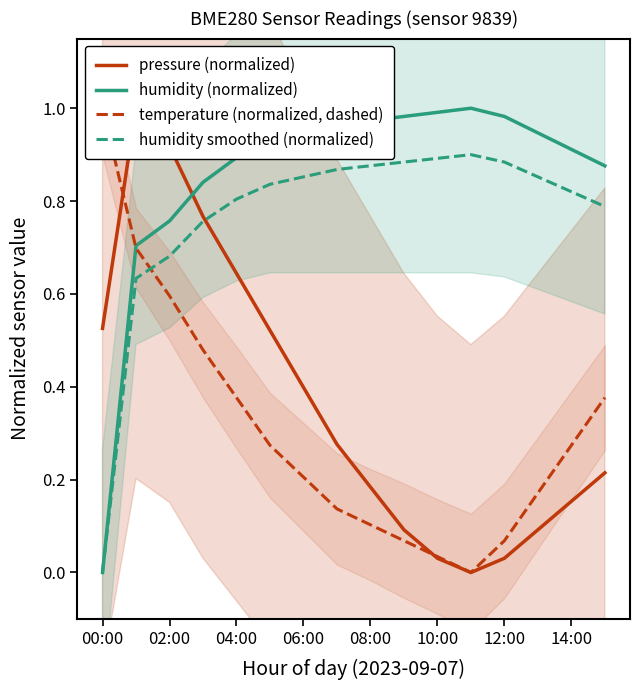

True or false: humidity (normalized) and humidity smoothed (normalized) intersect in this chart.

False